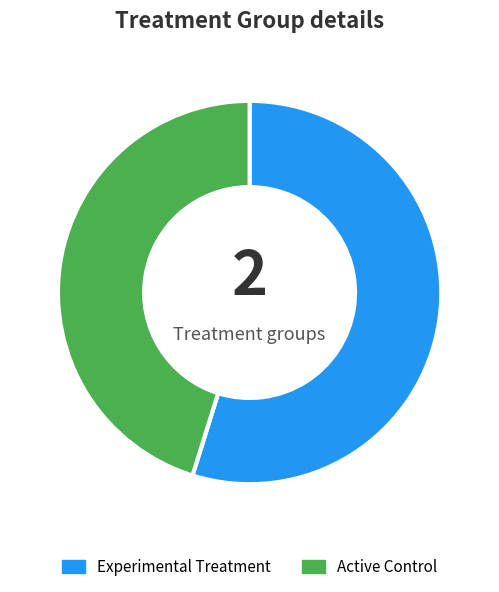

What is the largest slice in the pie chart?

Experimental Treatment